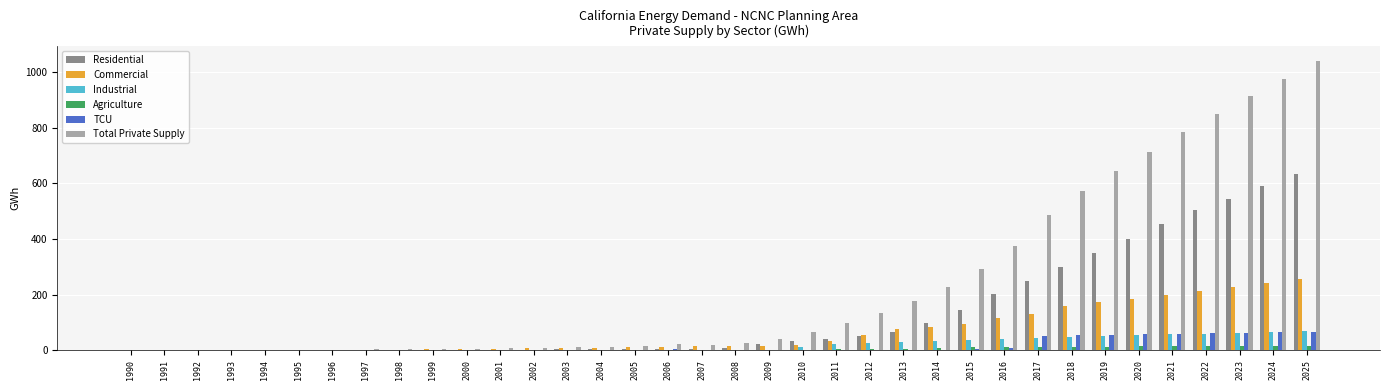

The Industrial series shows 0.0 at 1999. True or false?

True